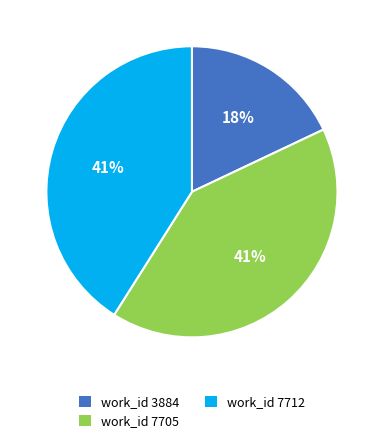

To the nearest percent, what is the average slice percentage?

33%